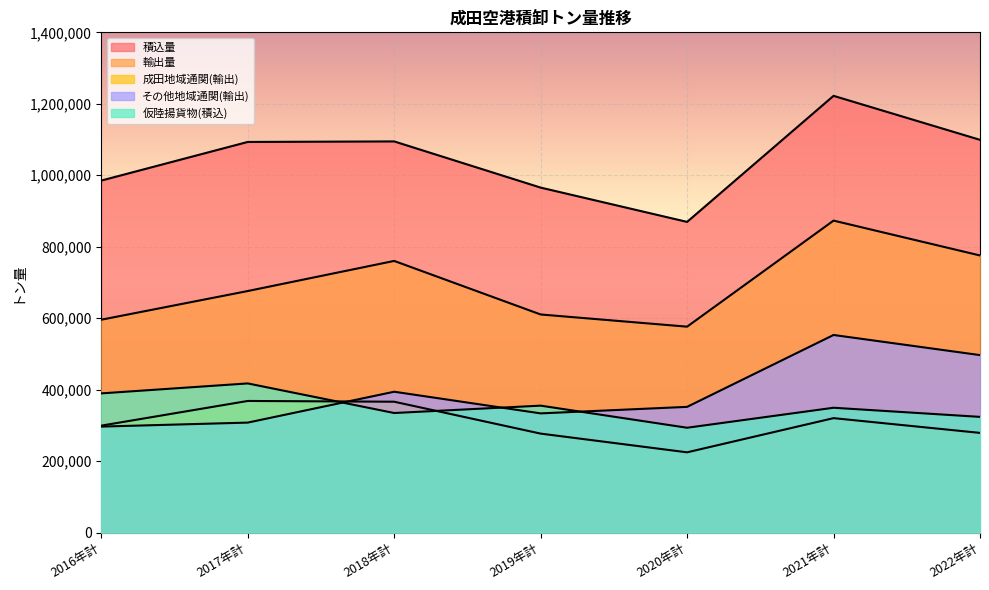

Reading right to left, transcribe all the data shown in this chart.

積込量: 1099108	1222229	869406	965415	1094656	1093196	985088
輸出量: 775430	873023	576164	610300	760182	675891	595651
成田地域通関(輸出): 278856	320126	224463	276832	366113	368232	299149
その他地域通関(輸出): 496574	552897	351701	333468	394069	307659	296502
仮陸揚貨物(積込): 323678	349206	293242	355115	334474	417305	389437